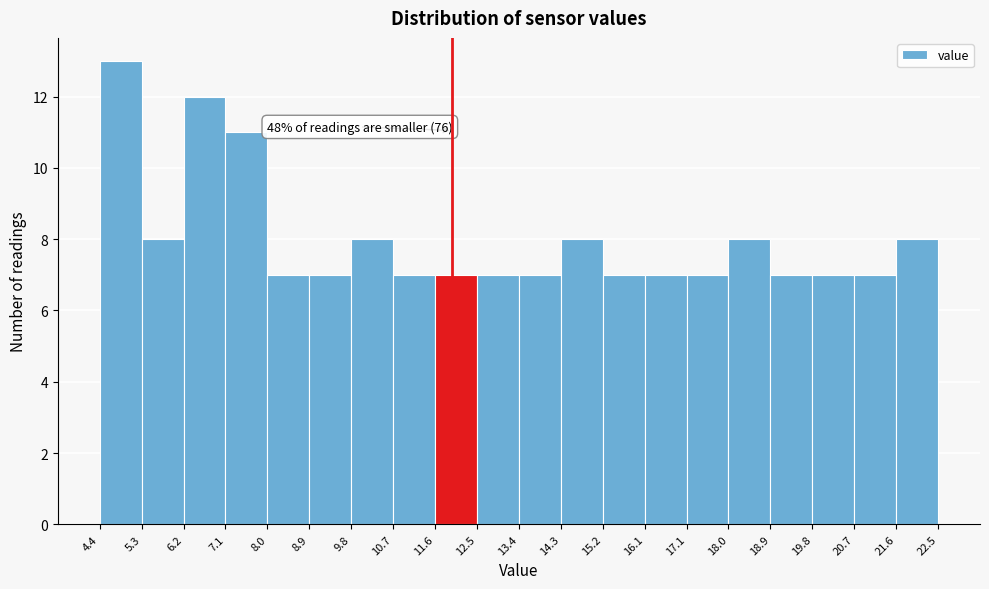

Over which range of the x-axis is the bar tallest?

4.4 to 5.3